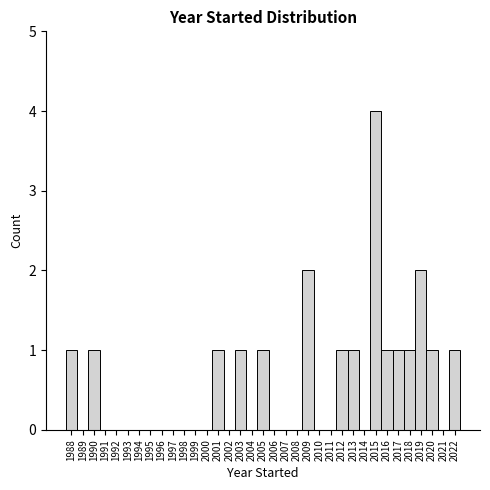

How tall is the bar that spans 2021.5 to 2022.5 on the x-axis? The values are not printed on the chart, so give them approximately, as read against the axis.

1